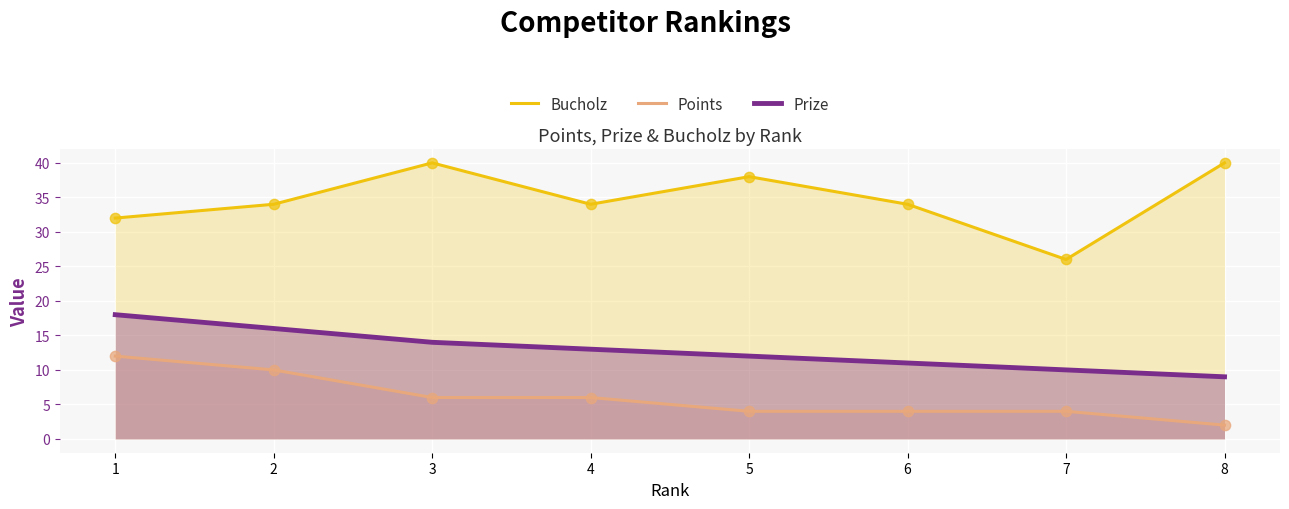

At how many categories does at least one series exceed 2?

8